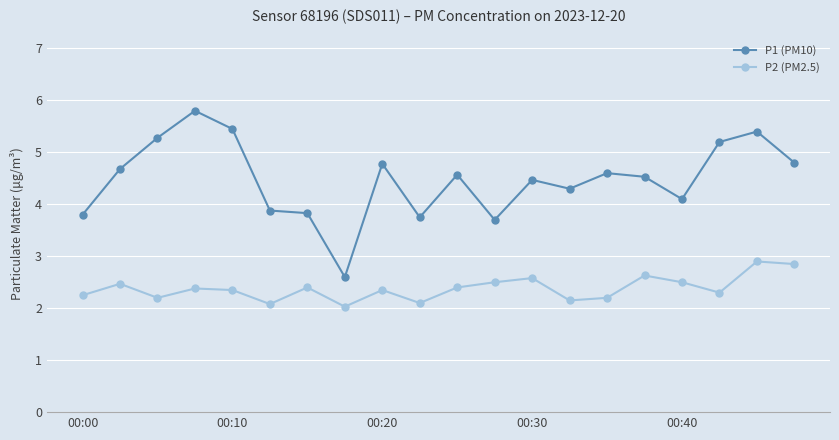

What is the smallest value displayed?

2.0